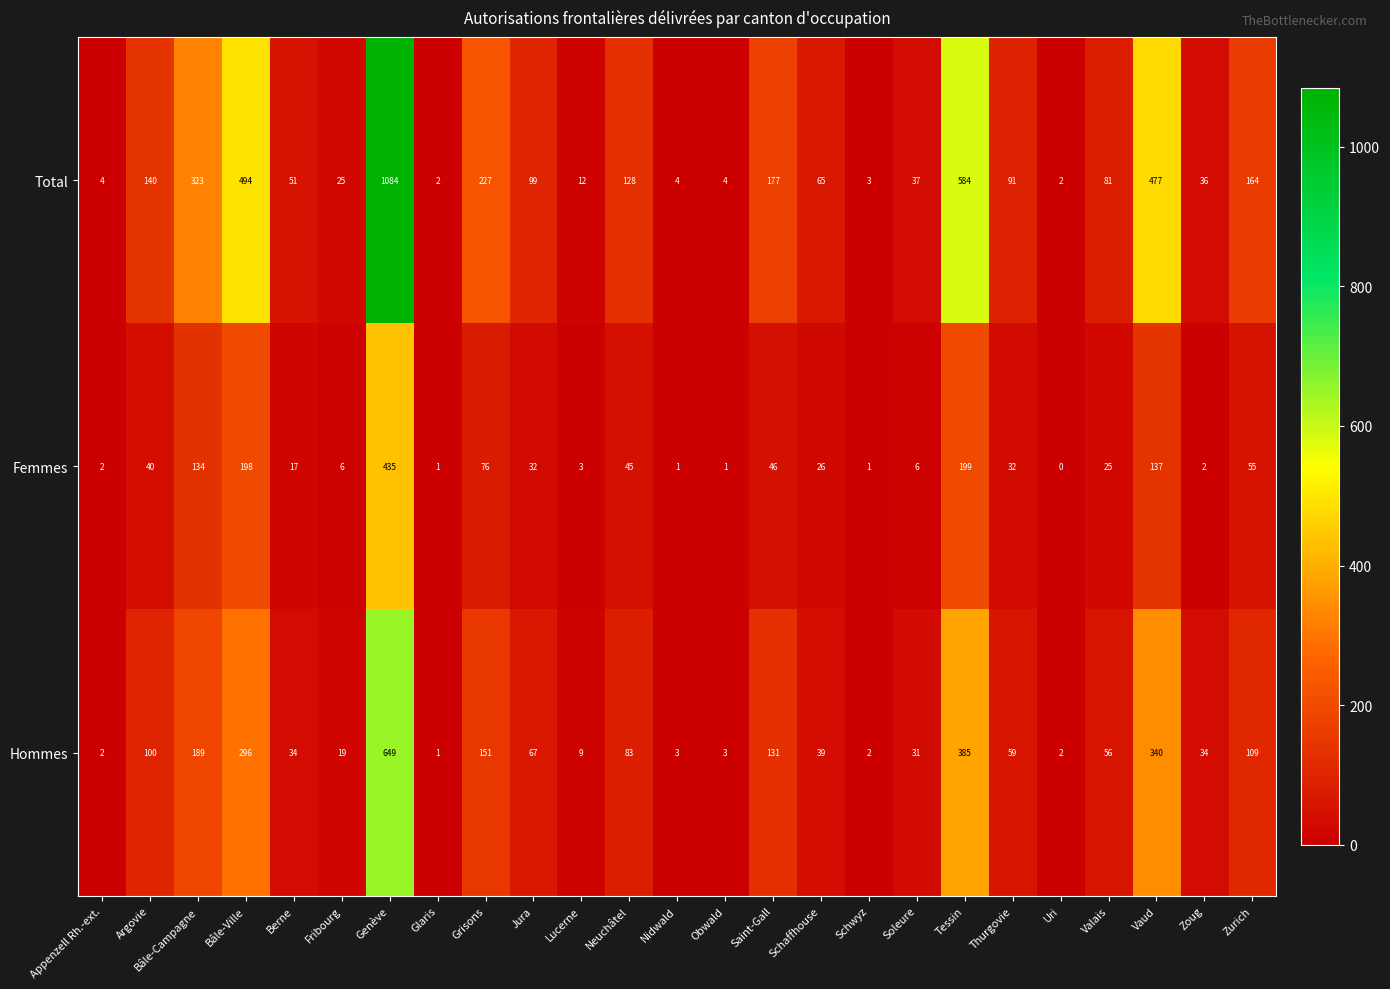

Rank the series by their maximum value, from highest to lowest.

Total, Hommes, Femmes